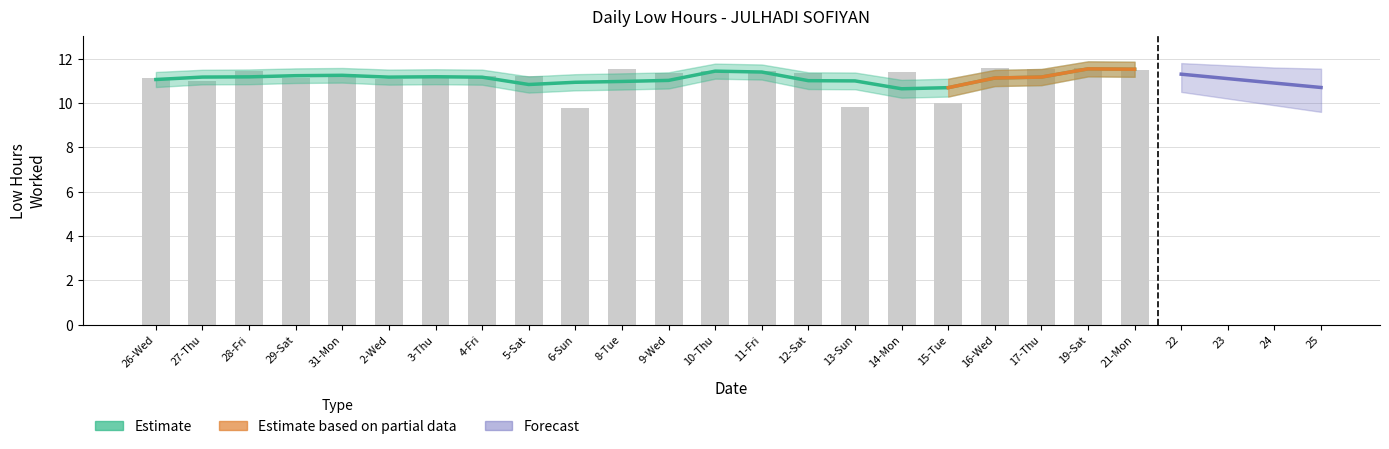

What is the value of the 8th bar from the left?

11.2